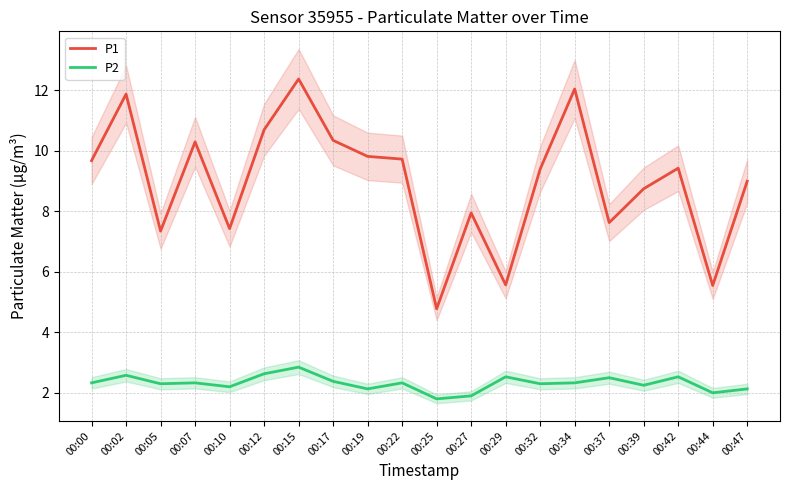

True or false: P1 and P2 cross at least once.

False